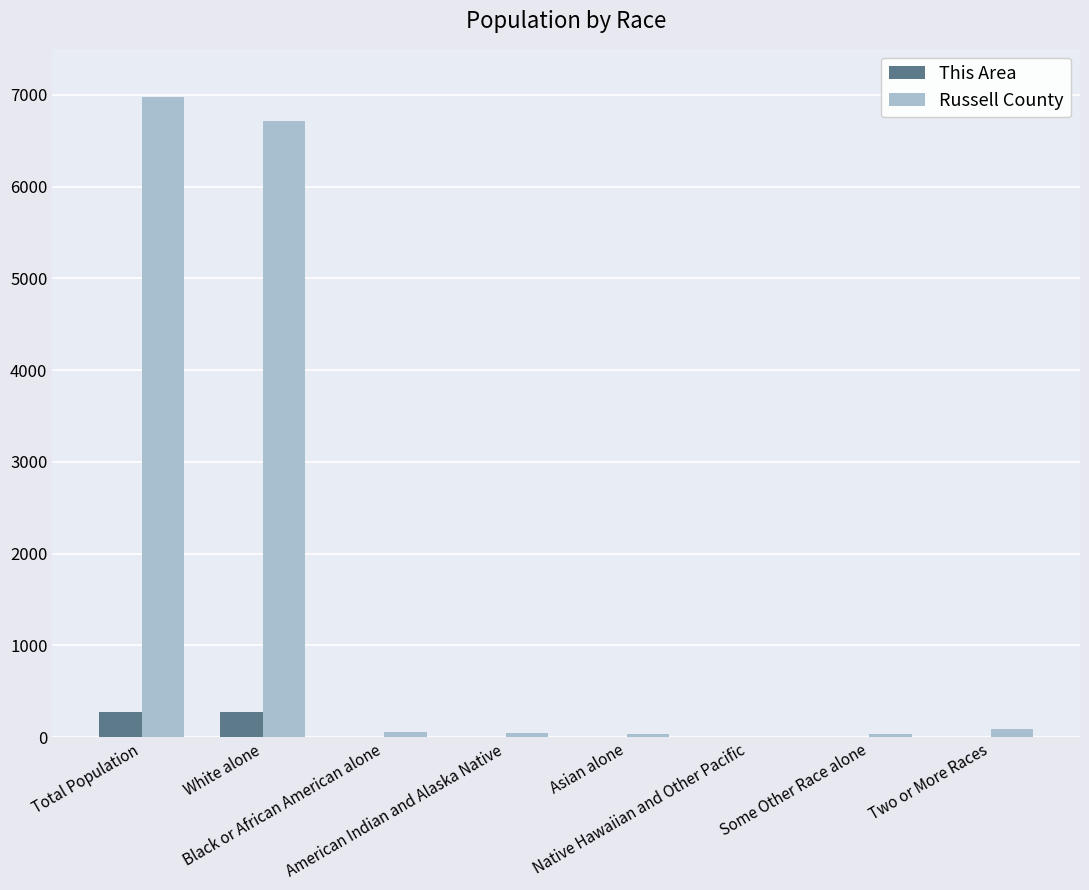

Which series has the largest total across all categories?

Russell County